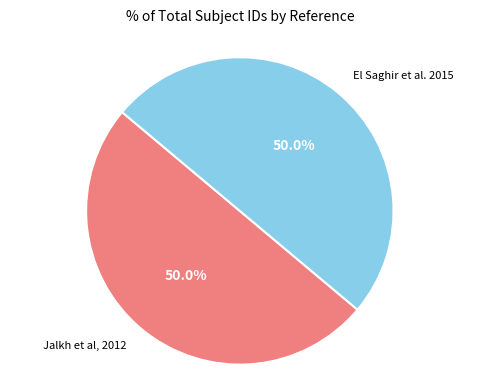

Count the number of slices in the pie.

2